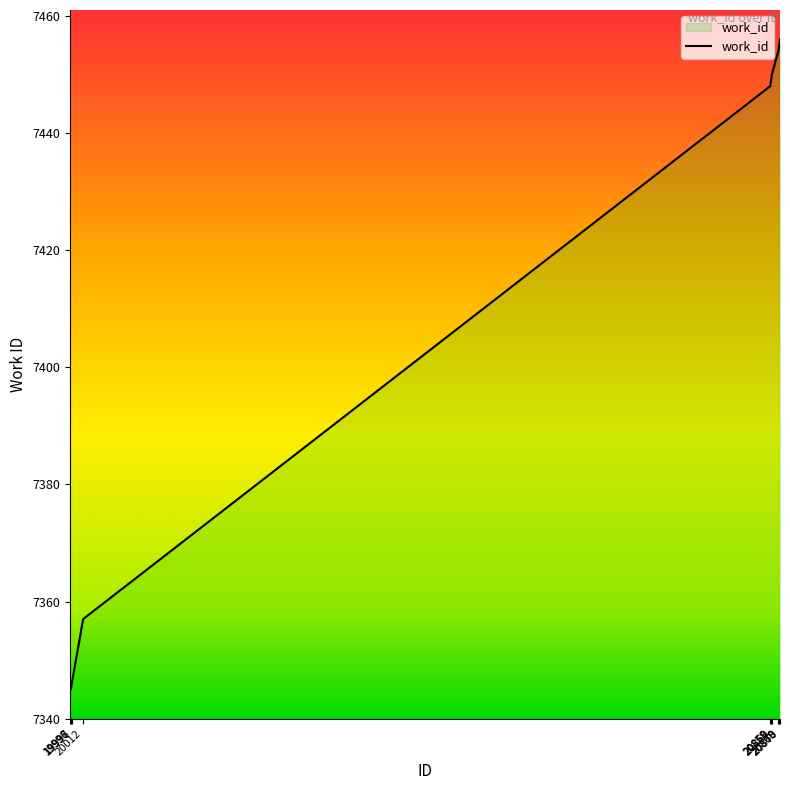

How many lines are shown in the chart?

1